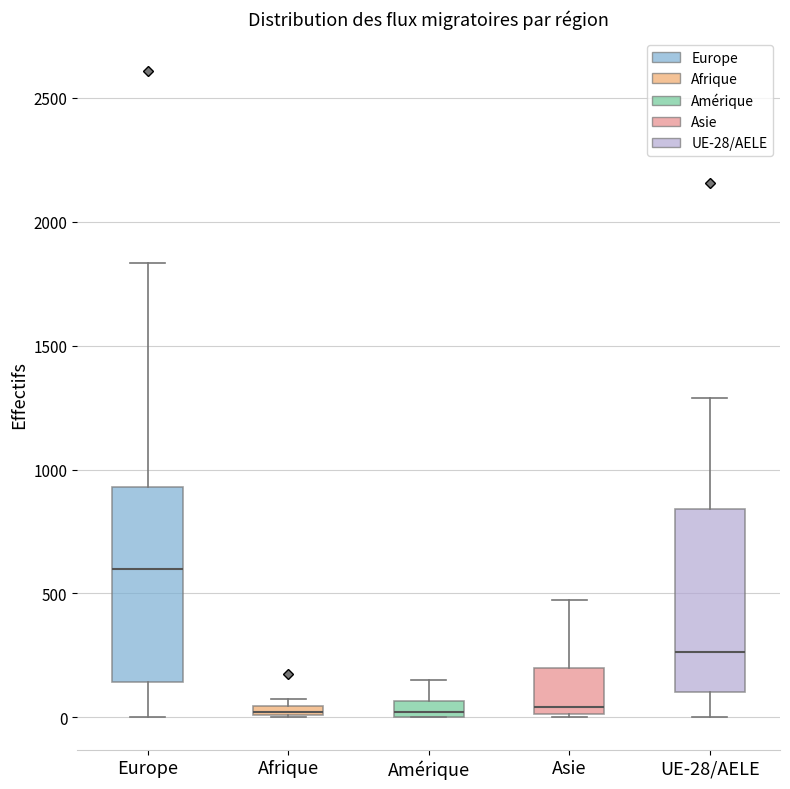

Comparing the boxes themselves (not the whiskers), which one is the tallest?

Europe